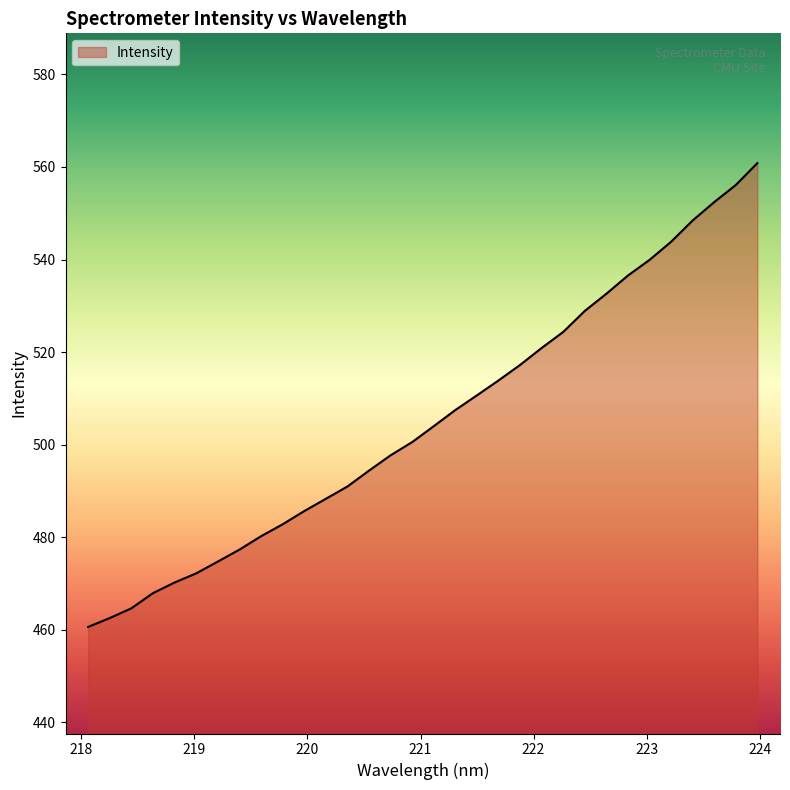

What is the smallest value displayed?

460.6